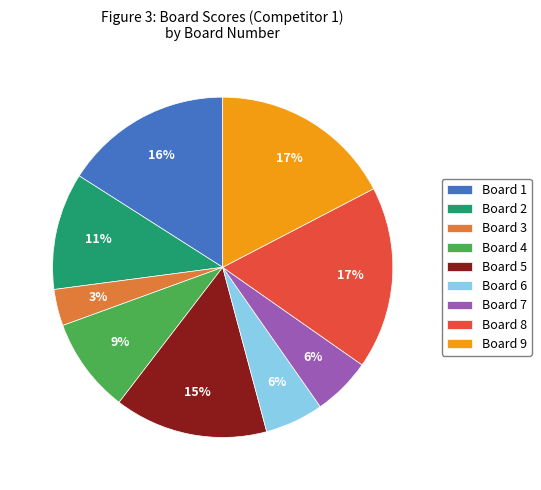

How many segments does this pie chart have?

9